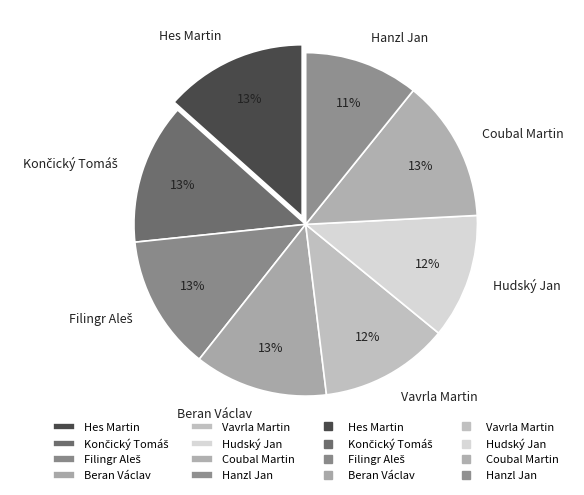

Count the number of slices in the pie.

8